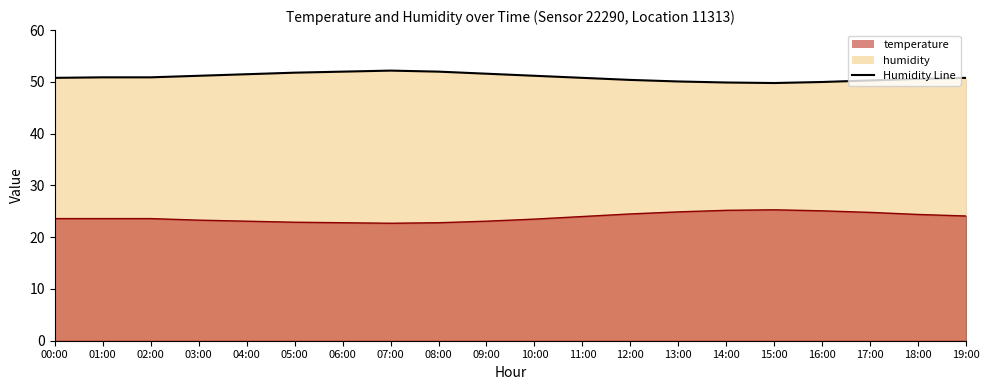

Reading left to right, what are all the values shown in this chart?

temperature: 23.6	23.6	23.6	23.3	23.1	22.9	22.8	22.7	22.8	23.1	23.5	24.0	24.5	24.9	25.2	25.3	25.1	24.8	24.4	24.1
humidity: 50.8	50.9	50.9	51.2	51.5	51.8	52.0	52.2	52.0	51.6	51.2	50.8	50.4	50.1	49.9	49.8	50.0	50.3	50.6	50.8